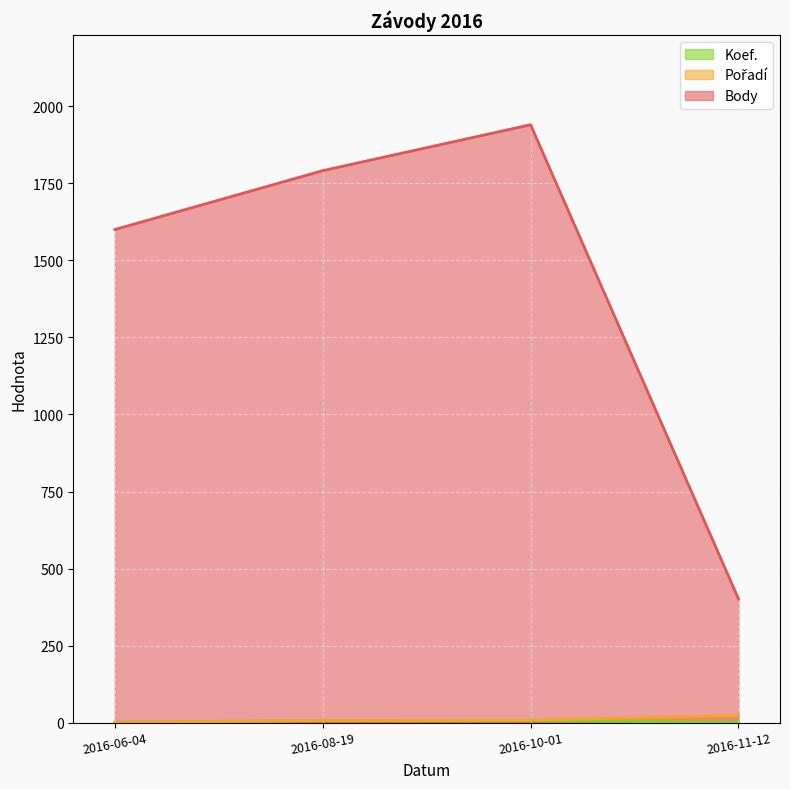

List the labels in order of Body value, largest first.

2016-10-01, 2016-08-19, 2016-06-04, 2016-11-12